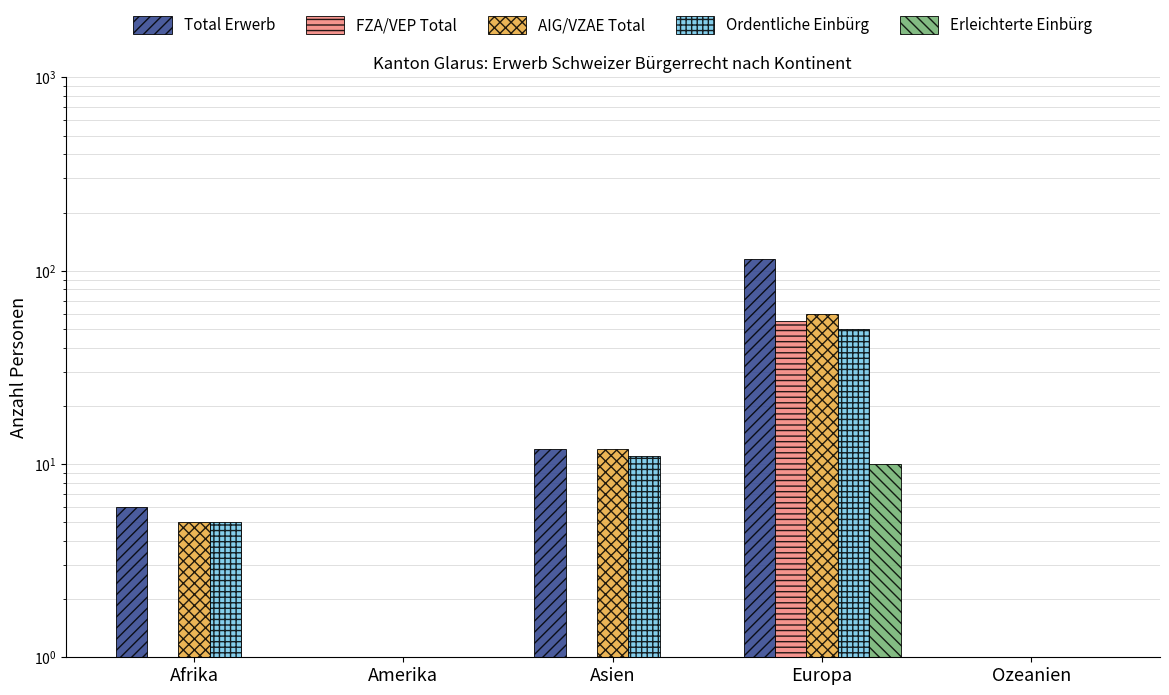

What is the difference between the maximum and minimum values in the AIG/VZAE Total series?

59.5